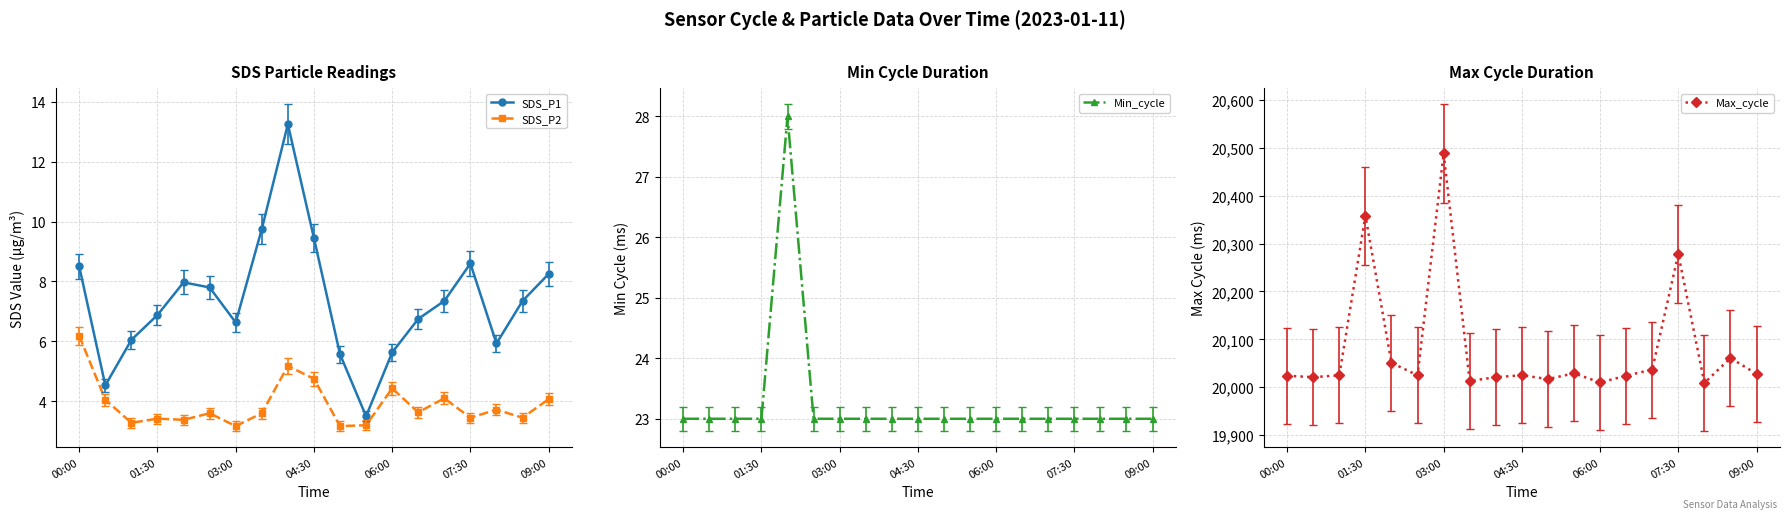

True or false: SDS_P1 has a value of 12.0 at 00:00.

False